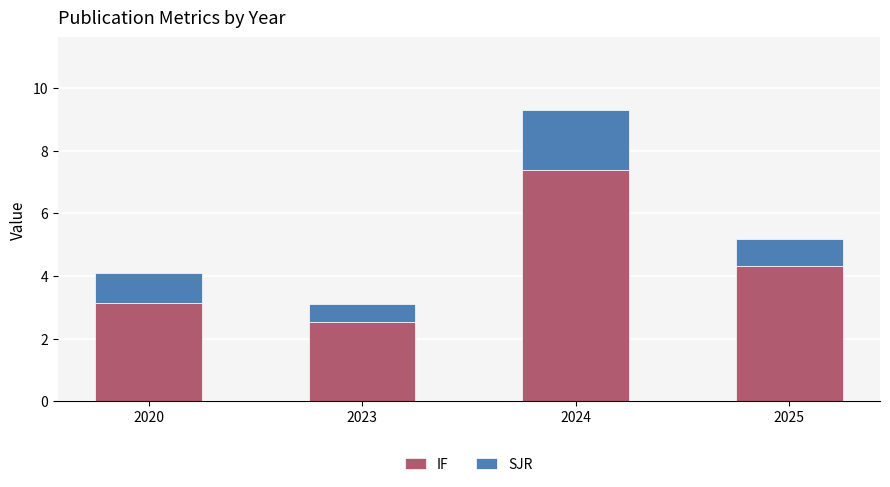

The IF series shows 12.3 at 2024. True or false?

False